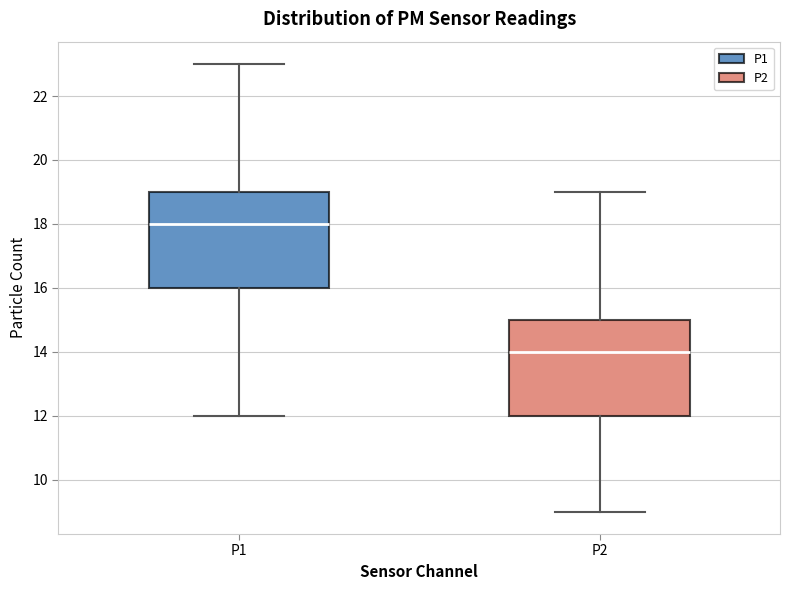

Where is the lower edge of the box for P1 on the y-axis? The values are not printed on the chart, so give them approximately, as read against the axis.

16